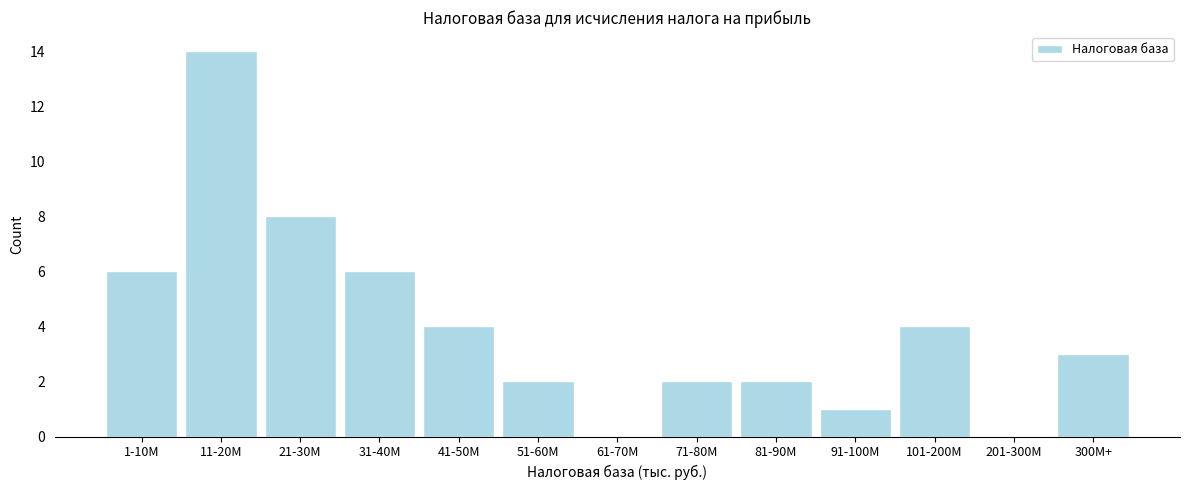

Reading left to right, what are all the values shown in this chart?

1-10M=6	11-20M=14	21-30M=8	31-40M=6	41-50M=4	51-60M=2	61-70M=0	71-80M=2	81-90M=2	91-100M=1	101-200M=4	201-300M=0	300M+=3